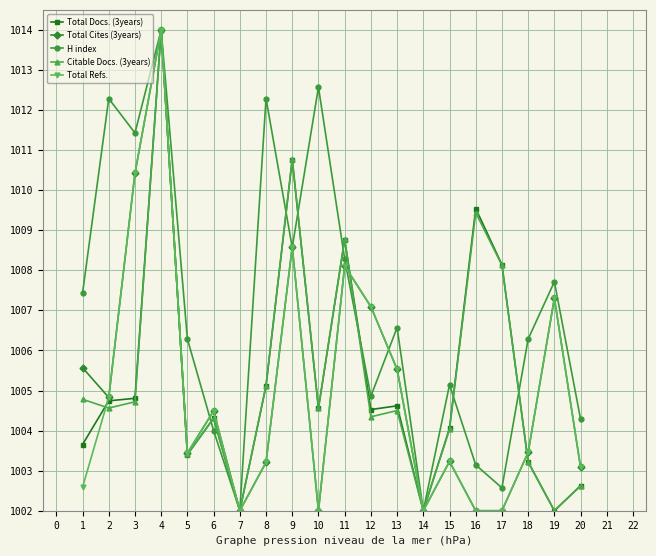

What are all the series names shown in the legend?

Total Docs. (3years), Total Cites (3years), H index, Citable Docs. (3years), Total Refs.